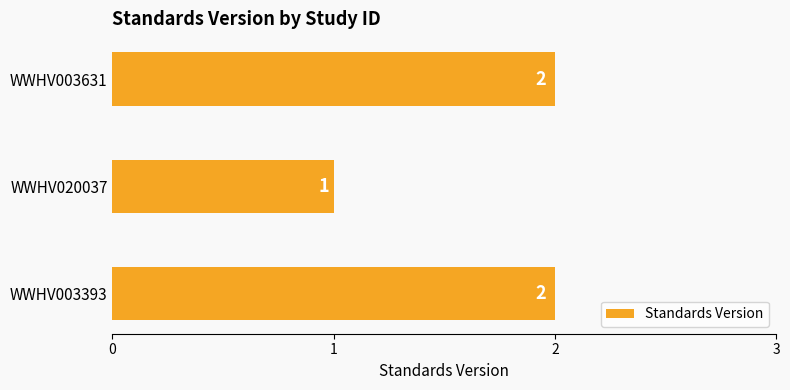

Are the bars horizontal?

Yes